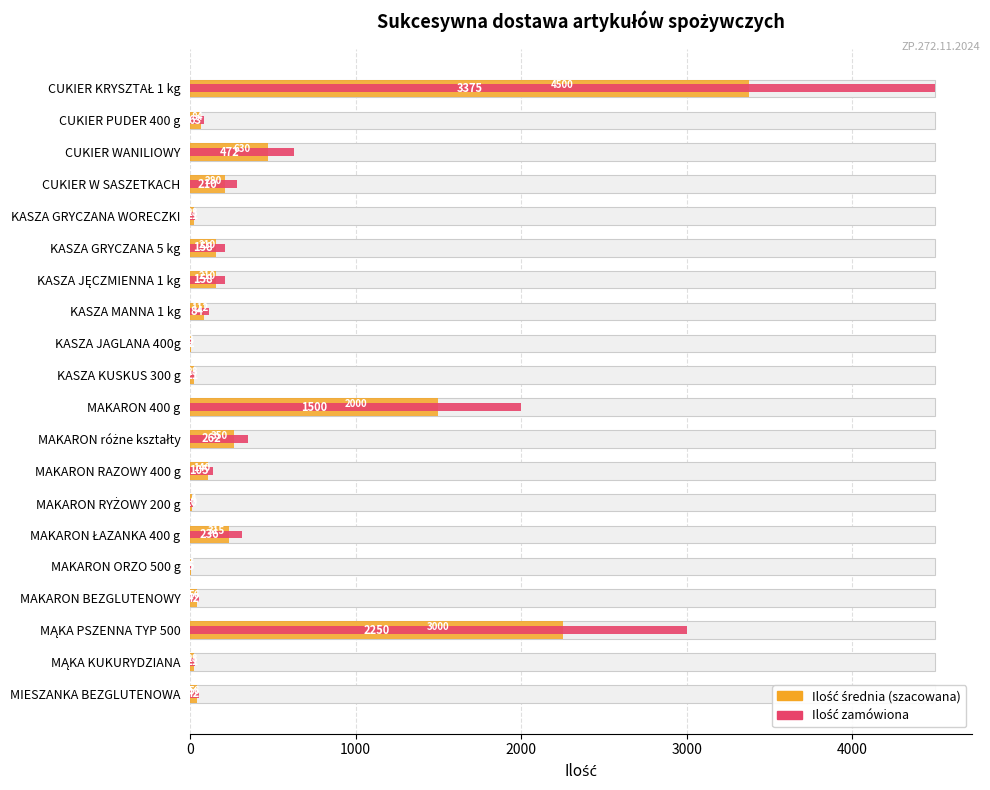

At MAKARON ORZO 500 g, list the series in order from smallest to largest.

Ilość średnia (szacowana), Ilość zamówiona